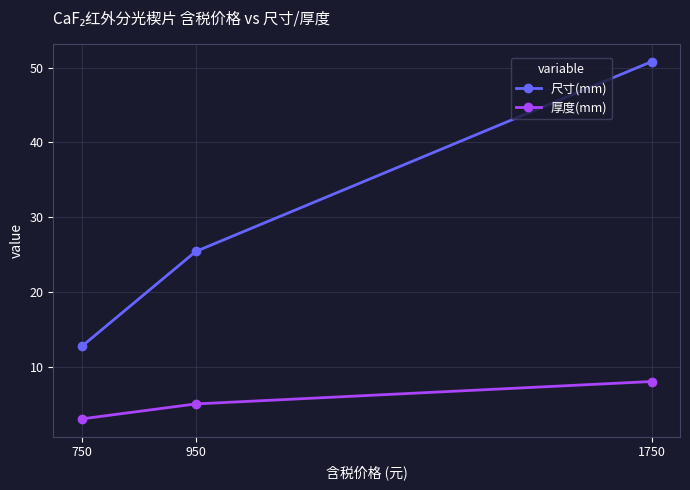

Which series has the largest total across all categories?

尺寸(mm)